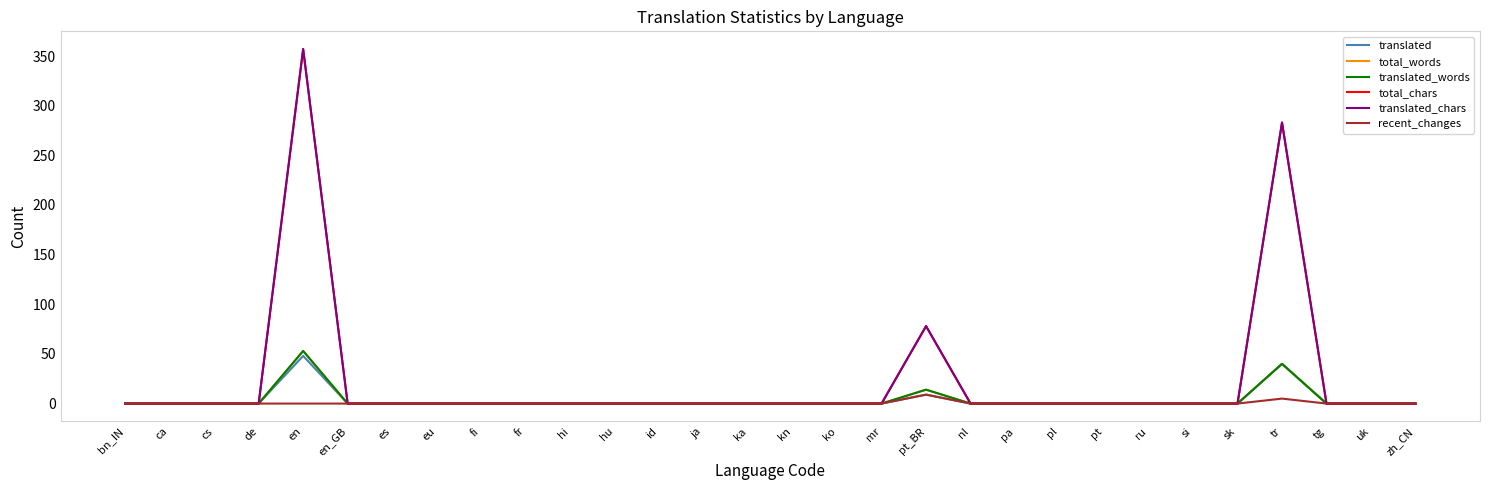

Is this an area chart (filled region under the line)?

No